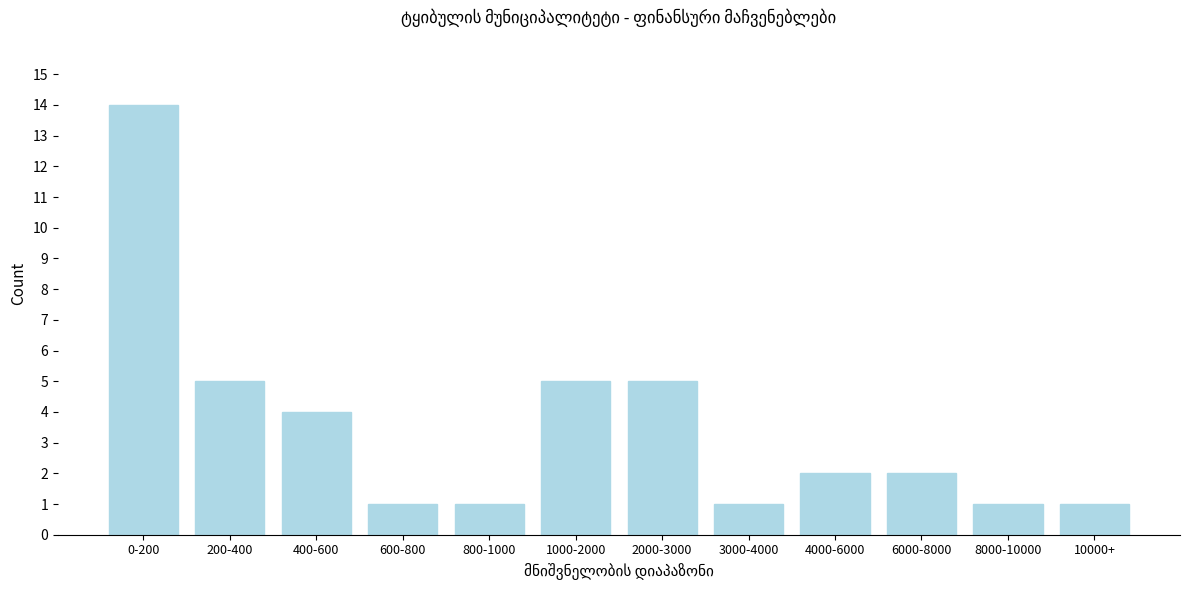

Reading right to left, what are all the values shown in this chart?

1	1	2	2	1	5	5	1	1	4	5	14